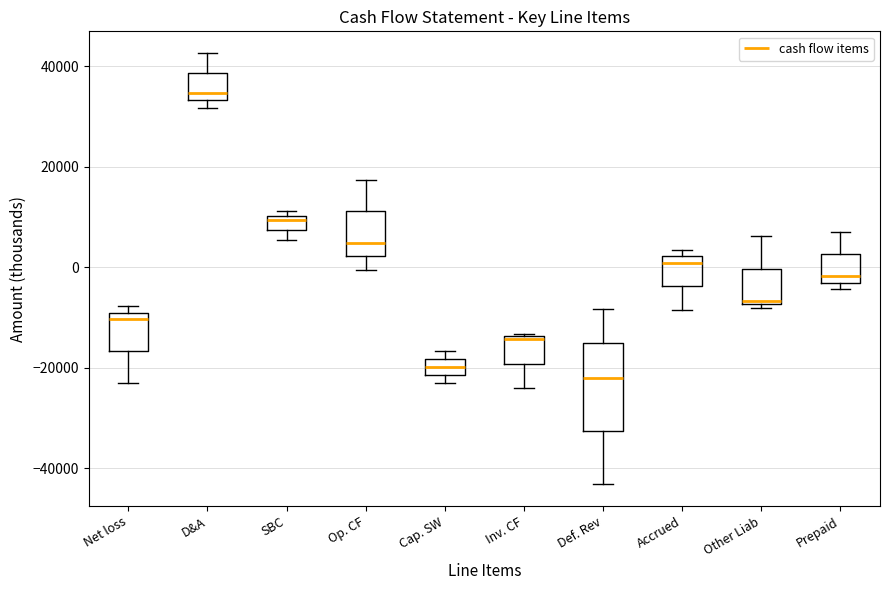

Which box's median line is the lowest?

Def. Rev